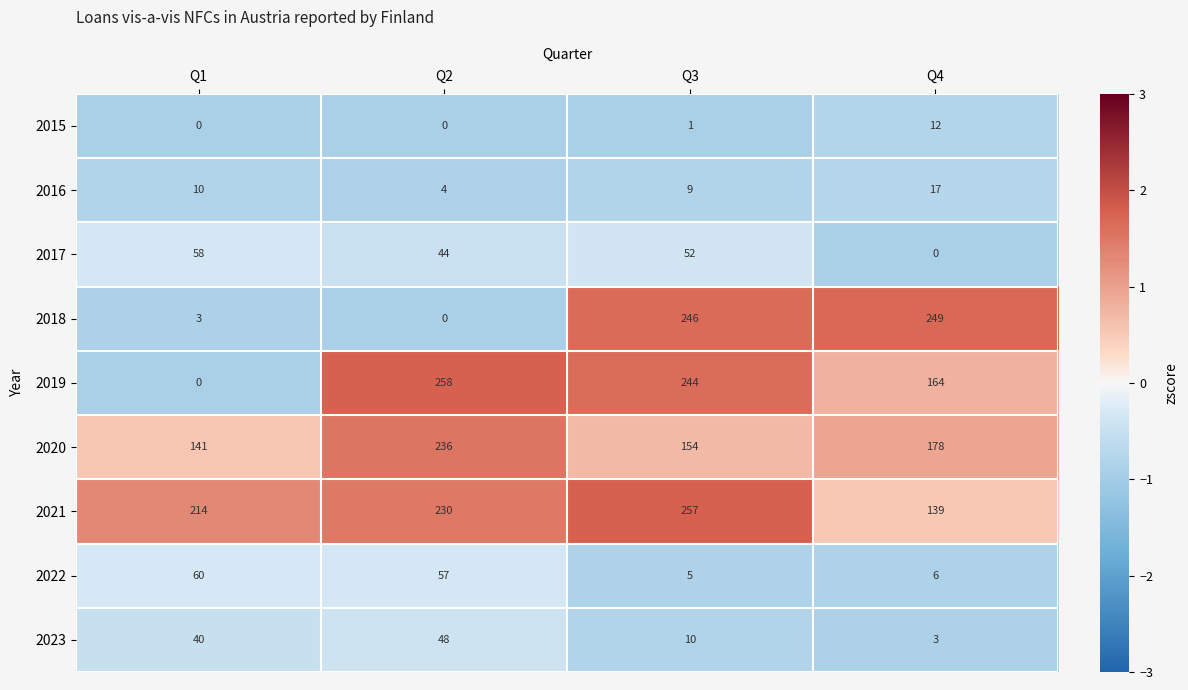

What is the difference between the highest and lowest values at Q2?

258